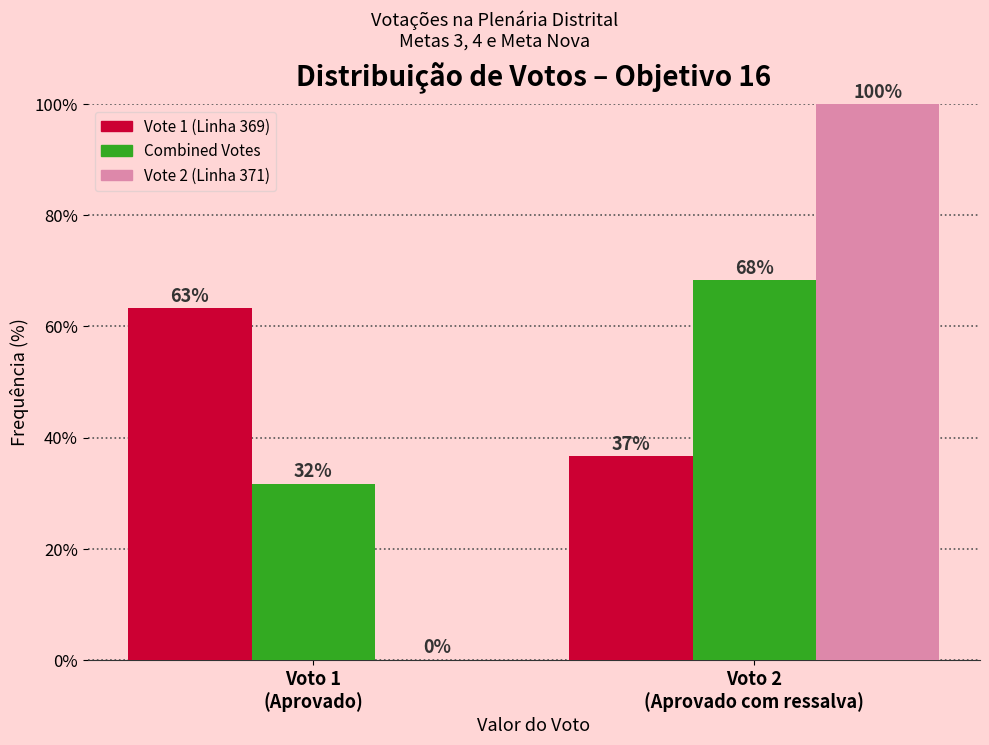

What is the highest value of the Vote 1 (Linha 369) series?

63.3